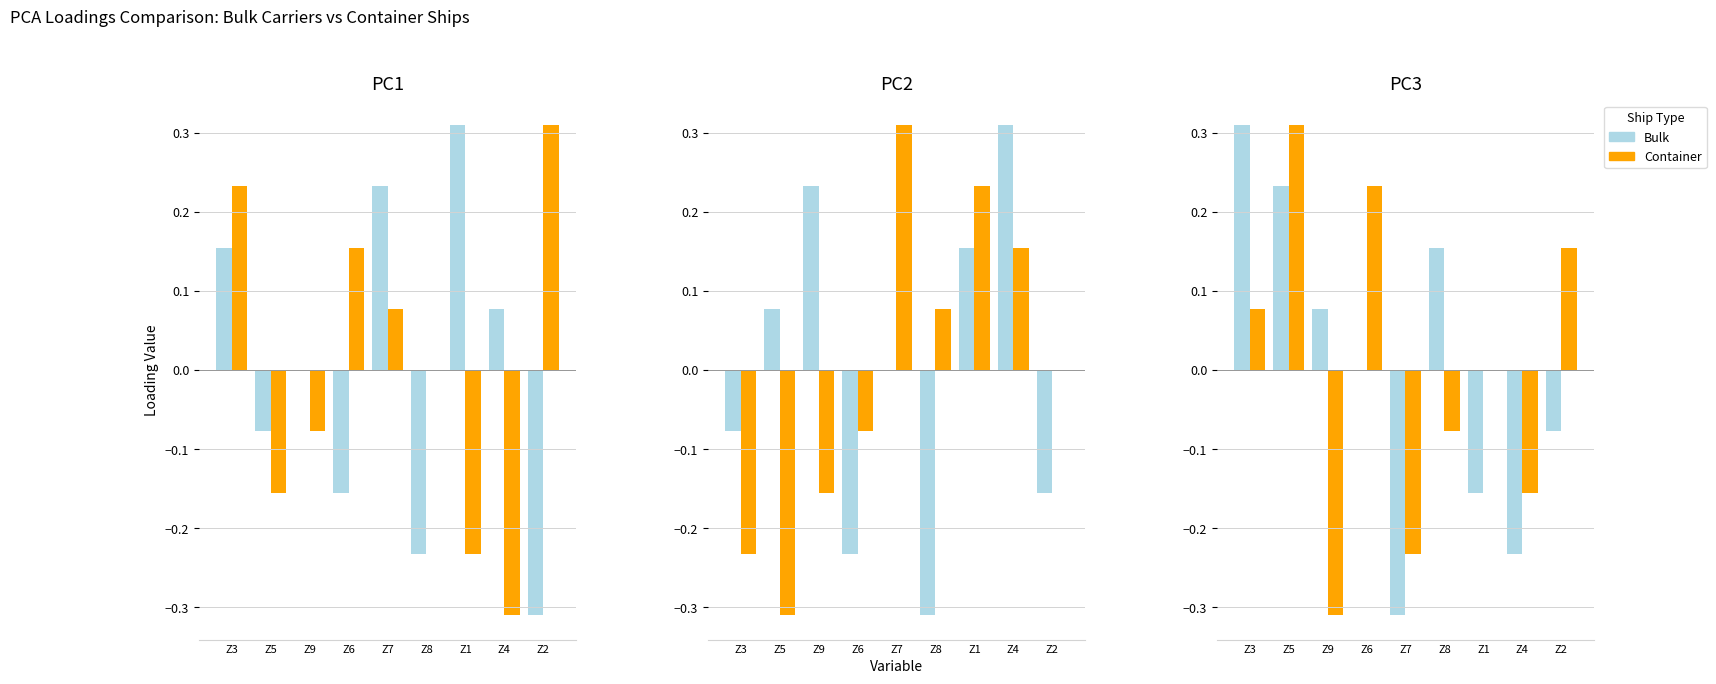

How many bars are there in each group?

2